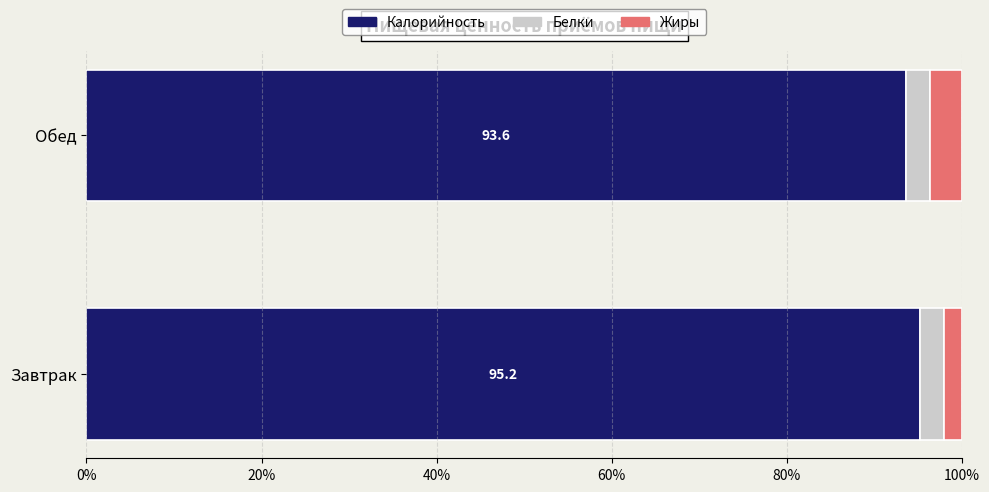

Is it true that Калорийность equals 156.8 at Завтрак?

False